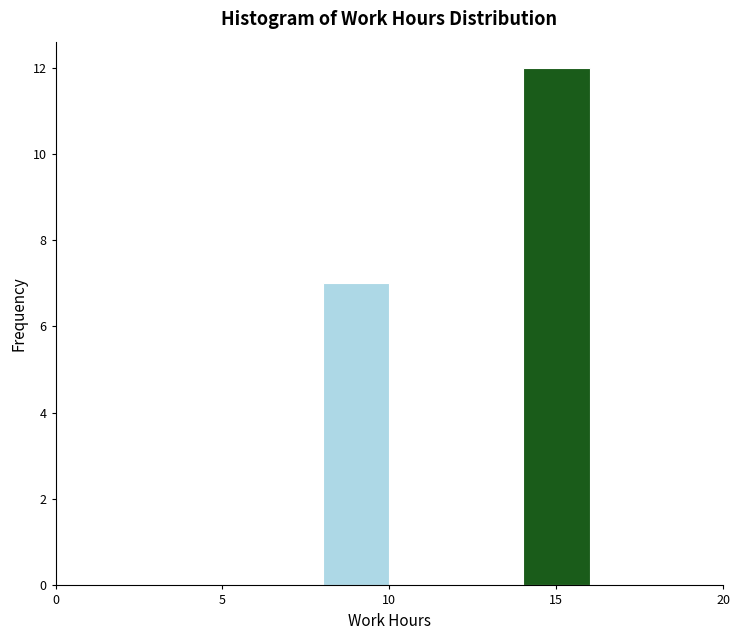

Which range on the x-axis has the tallest bar?

14 to 16